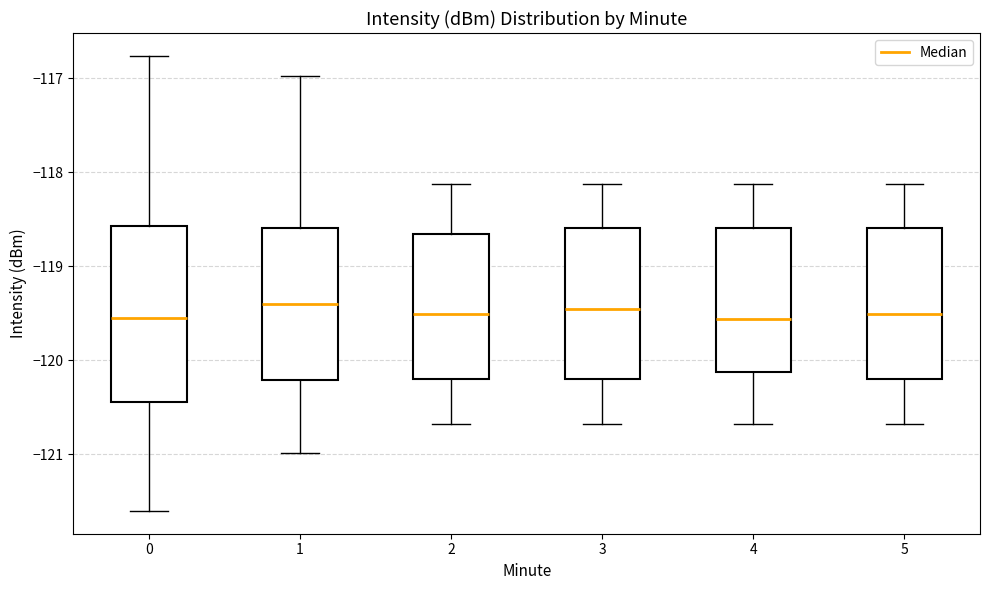

Which box is the tallest, from its lower edge to its upper edge?

0